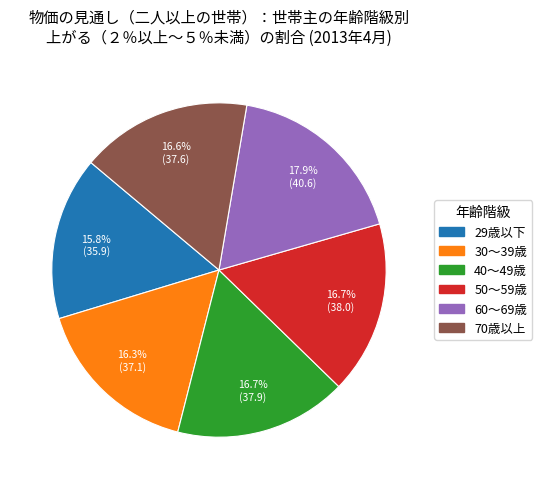

True or false: 70歳以上 accounts for 17% of the total.

True